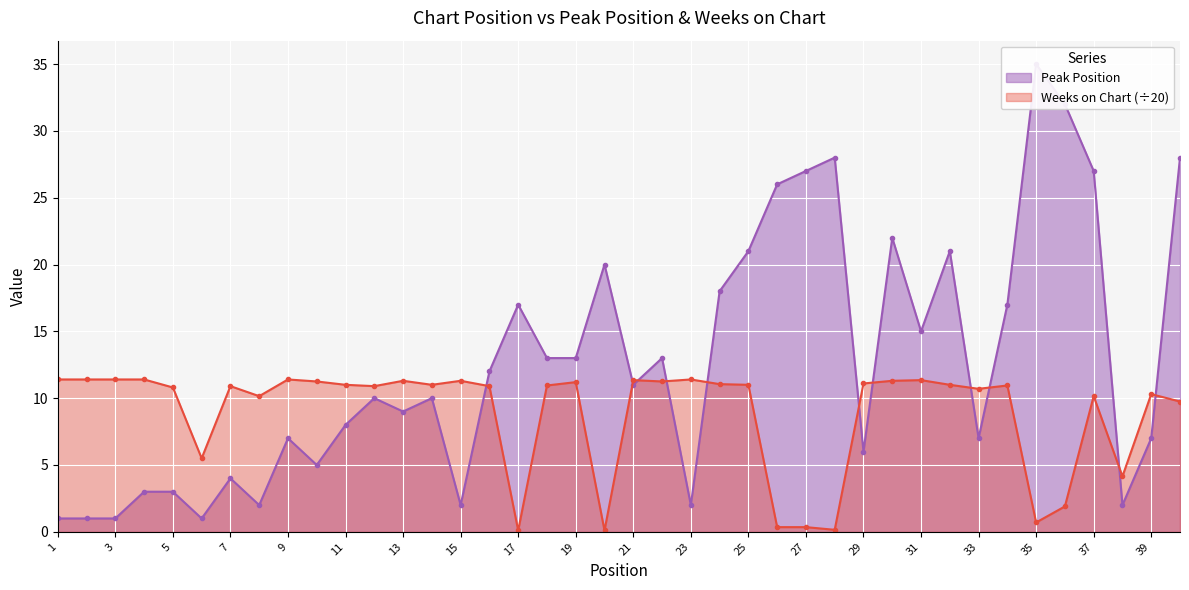

Reading right to left, what are all the values shown in this chart?

Peak Position: 40=28.0	39=7.0	38=2.0	37=27.0	36=32.0	35=35.0	34=17.0	33=7.0	32=21.0	31=15.0	30=22.0	29=6.0	28=28.0	27=27.0	26=26.0	25=21.0	24=18.0	23=2.0	22=13.0	21=11.0	20=20.0	19=13.0	18=13.0	17=17.0	16=12.0	15=2.0	14=10.0	13=9.0	12=10.0	11=8.0	10=5.0	9=7.0	8=2.0	7=4.0	6=1.0	5=3.0	4=3.0	3=1.0	2=1.0	1=1.0
Weeks on Chart: 40=9.8	39=10.3	38=4.2	37=10.2	36=1.9	35=0.7	34=10.9	33=10.7	32=11.0	31=11.3	30=11.3	29=11.1	28=0.1	27=0.3	26=0.3	25=11.0	24=11.1	23=11.4	22=11.2	21=11.3	20=0.1	19=11.2	18=10.9	17=0.1	16=10.9	15=11.3	14=11.0	13=11.3	12=10.9	11=11.0	10=11.2	9=11.4	8=10.2	7=10.9	6=5.5	5=10.8	4=11.4	3=11.4	2=11.4	1=11.4